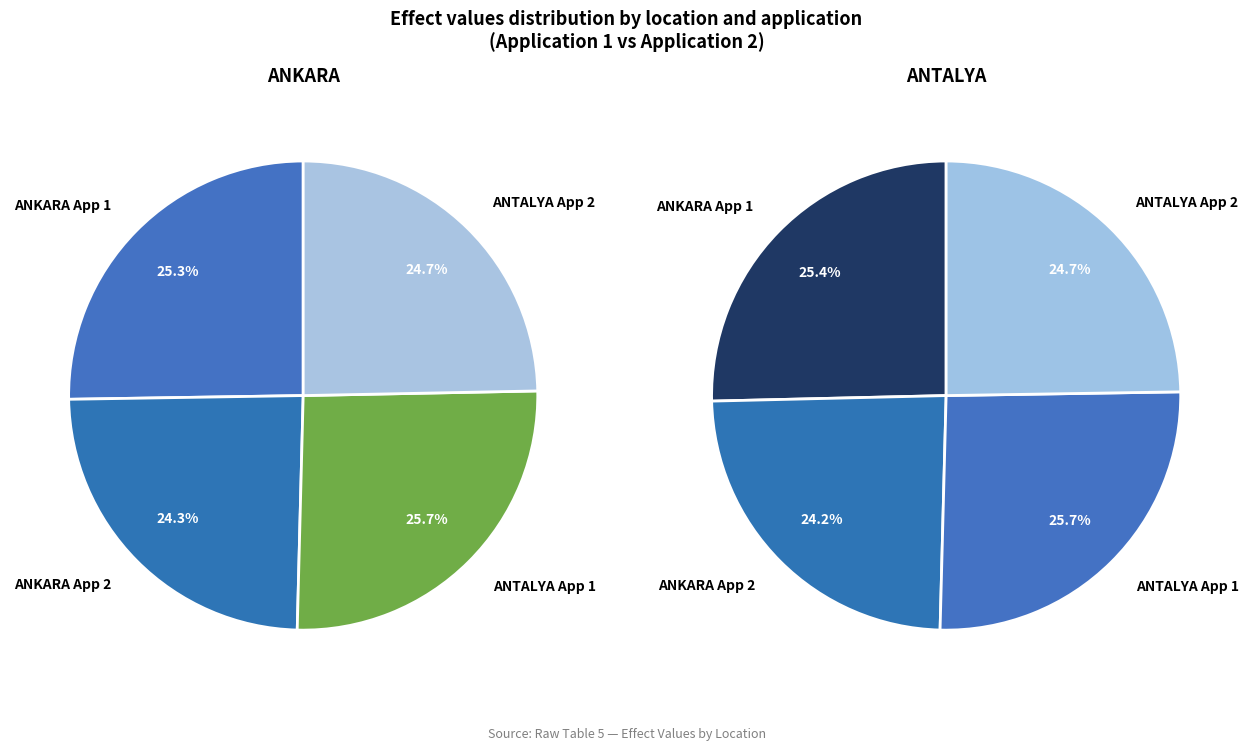

The 1 slice represents 25% of the pie. True or false?

False